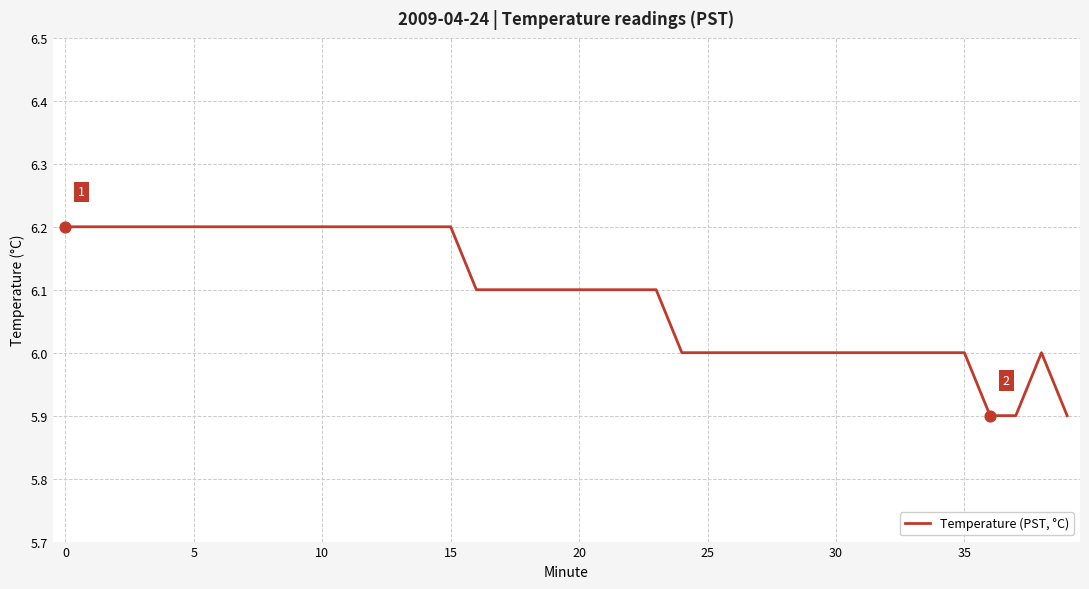

What is the difference between the maximum and minimum values?

0.3